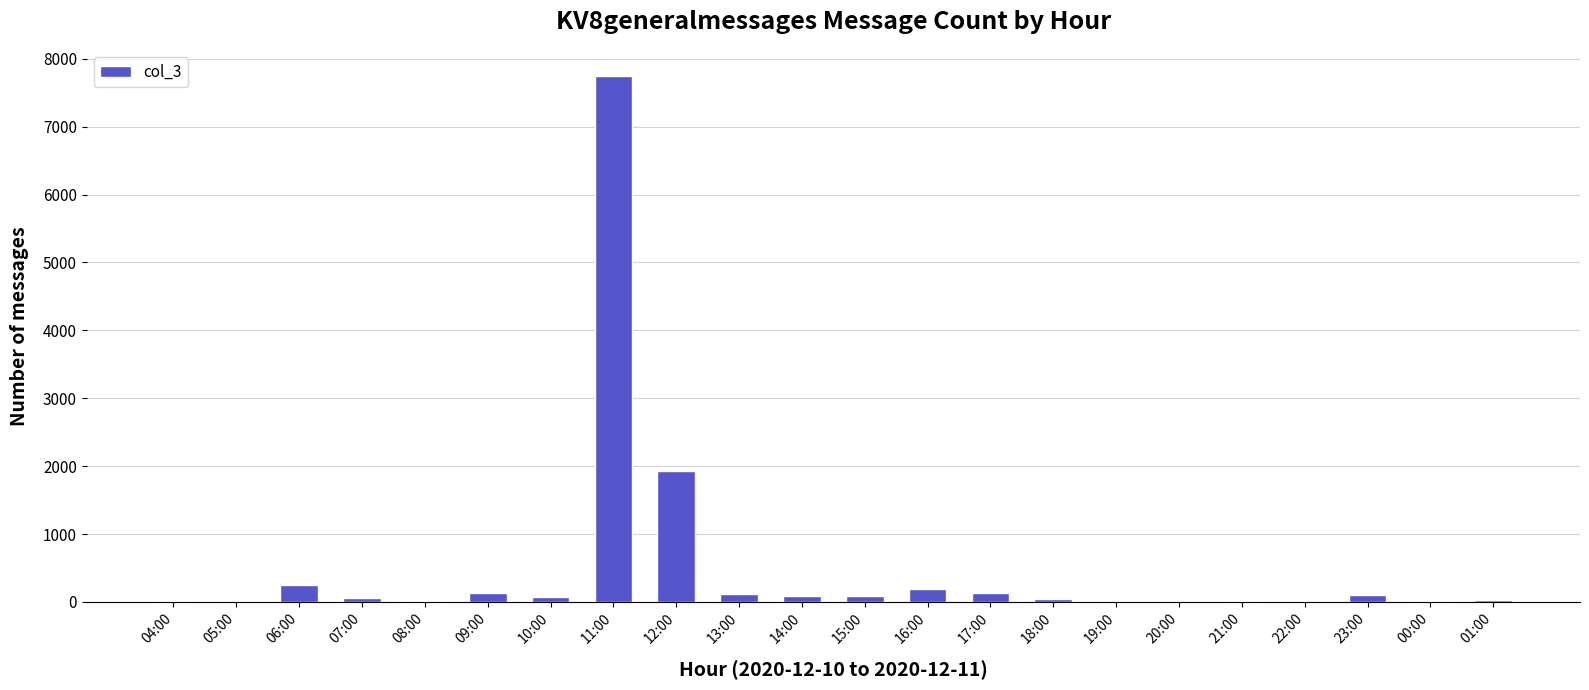

Count the number of data series in this chart.

1